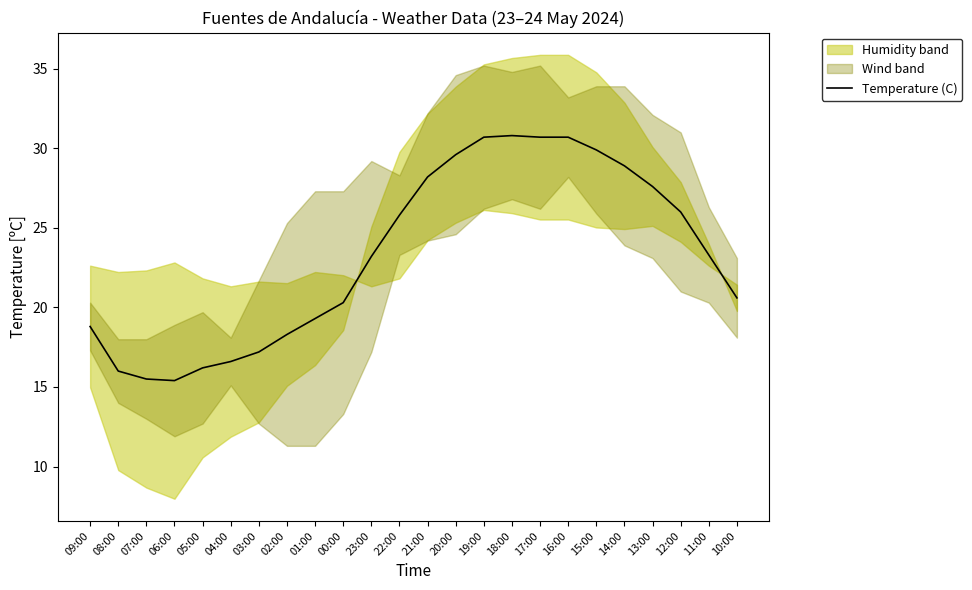

Reading left to right, extract all data points from this chart.

18.8	16.0	15.5	15.4	16.2	16.6	17.2	18.3	19.3	20.3	23.2	25.8	28.2	29.6	30.7	30.8	30.7	30.7	29.9	28.9	27.6	26.0	23.3	20.6